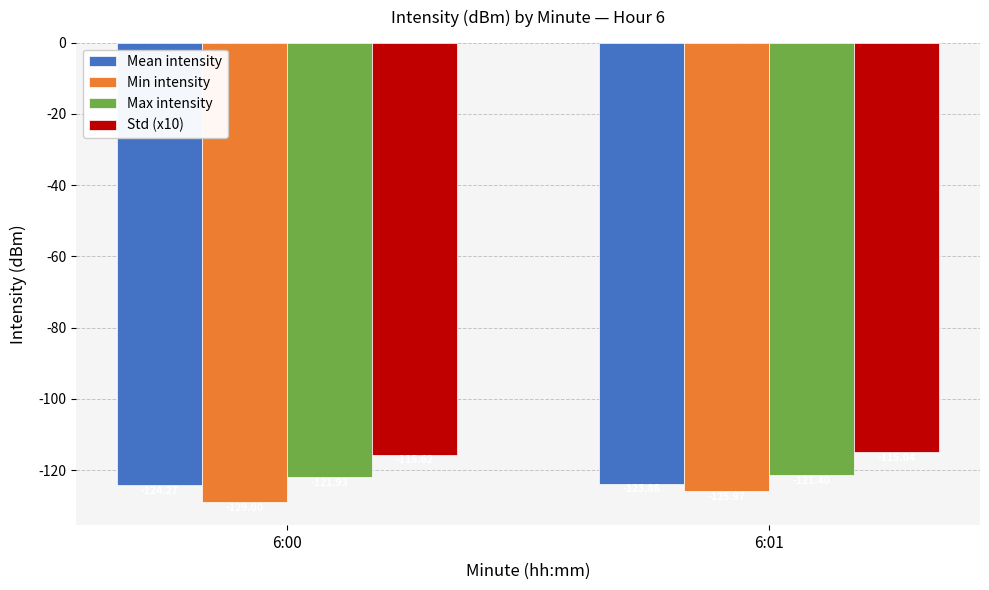

The Std (x10) series shows -115.6 at 6:00. True or false?

True